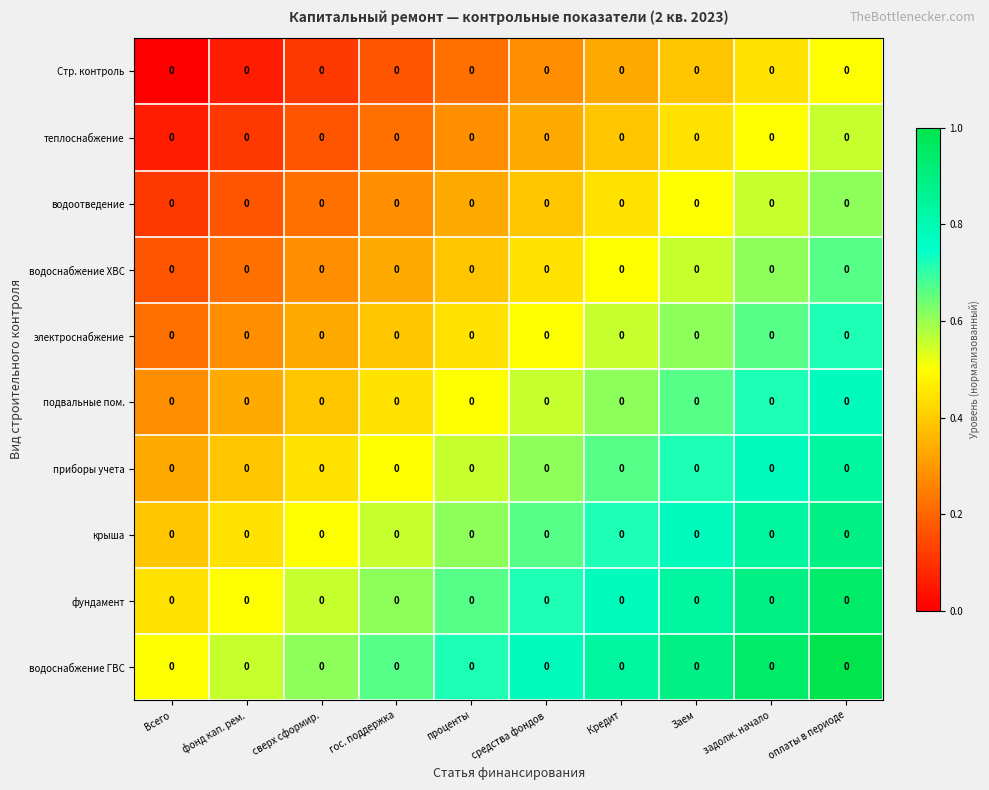

Which series has the largest range (max minus min)?

Стр. контроль